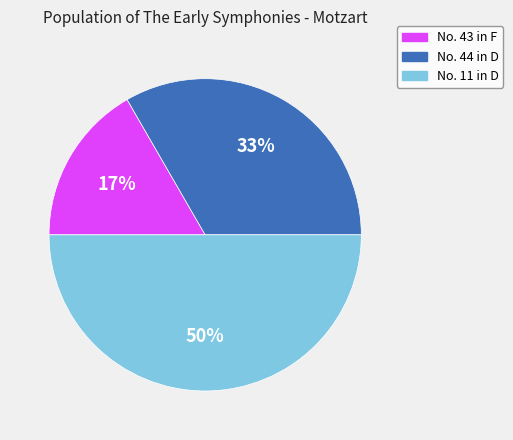

What is the ratio of the value at No. 11 in D to the value at No. 44 in D?

1.5